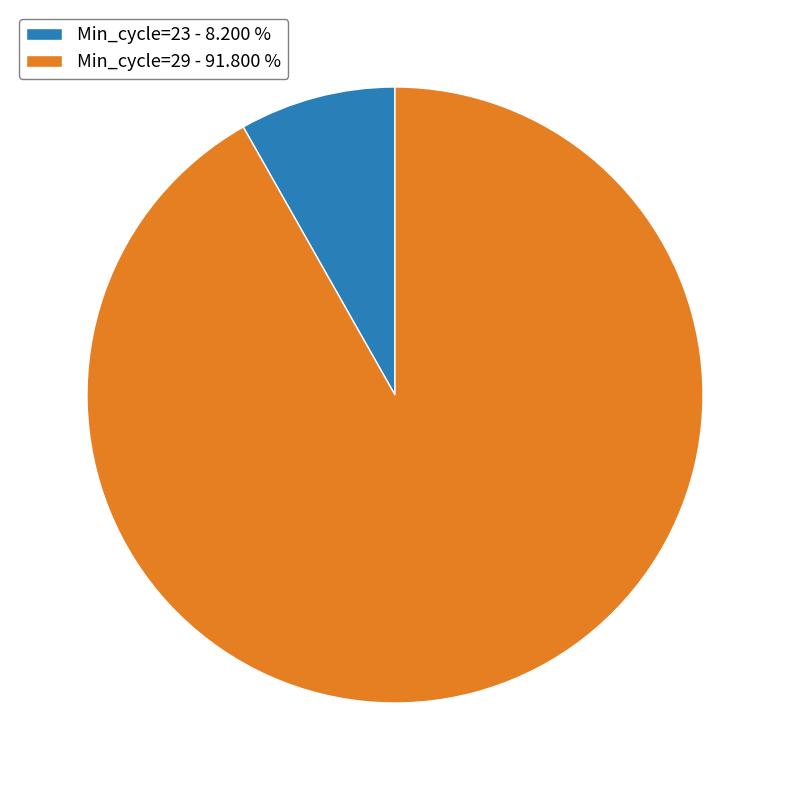

Rank the categories by value from highest to lowest.

Min_cycle=29 - 91.800 %, Min_cycle=23 - 8.200 %